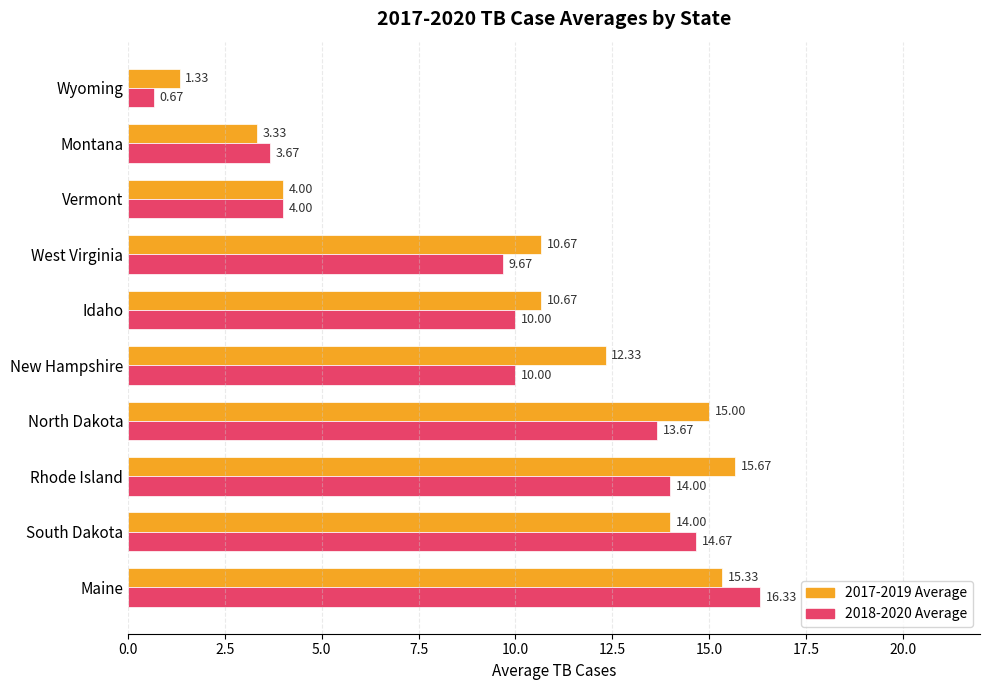

What is the total value across all series at Montana?

7.0